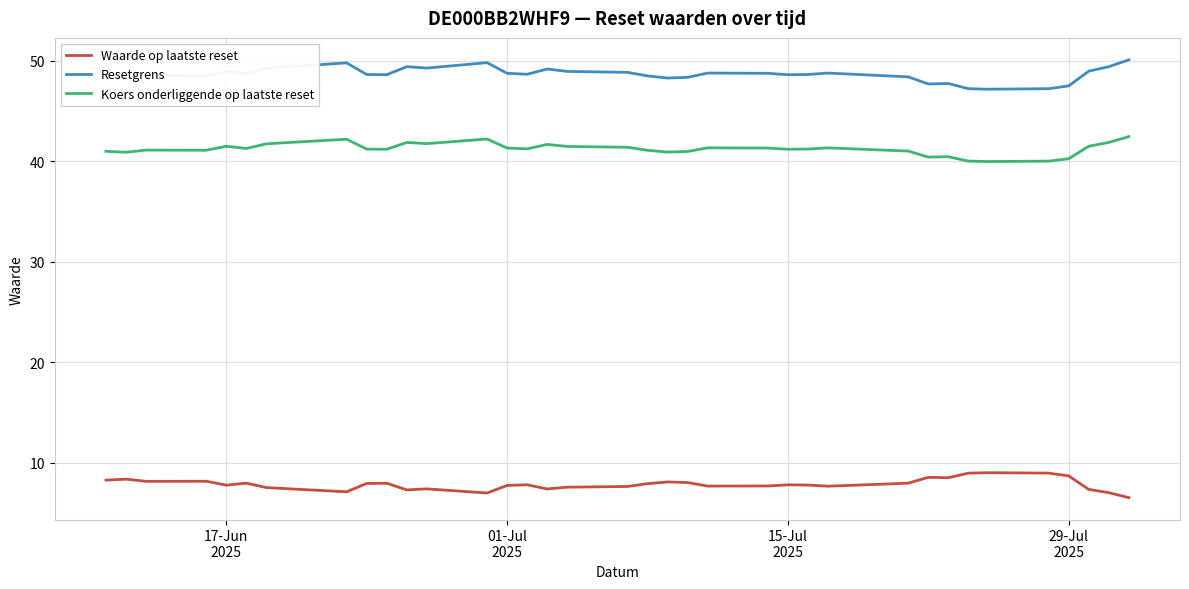

What is the greatest value displayed?

50.1